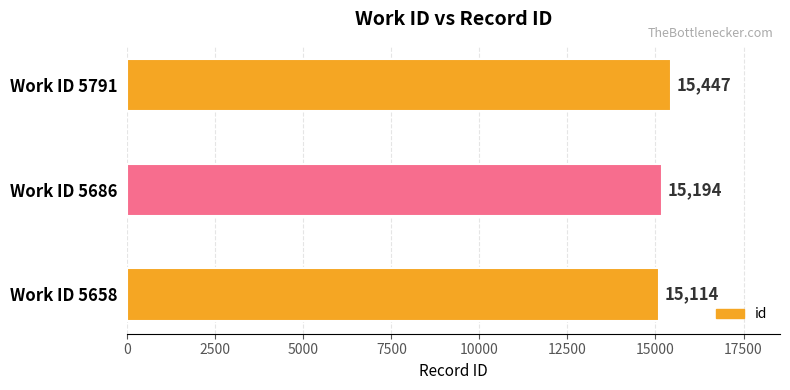

Approximately how many times larger is the value at Work ID 5686 compared to Work ID 5658?

1.0